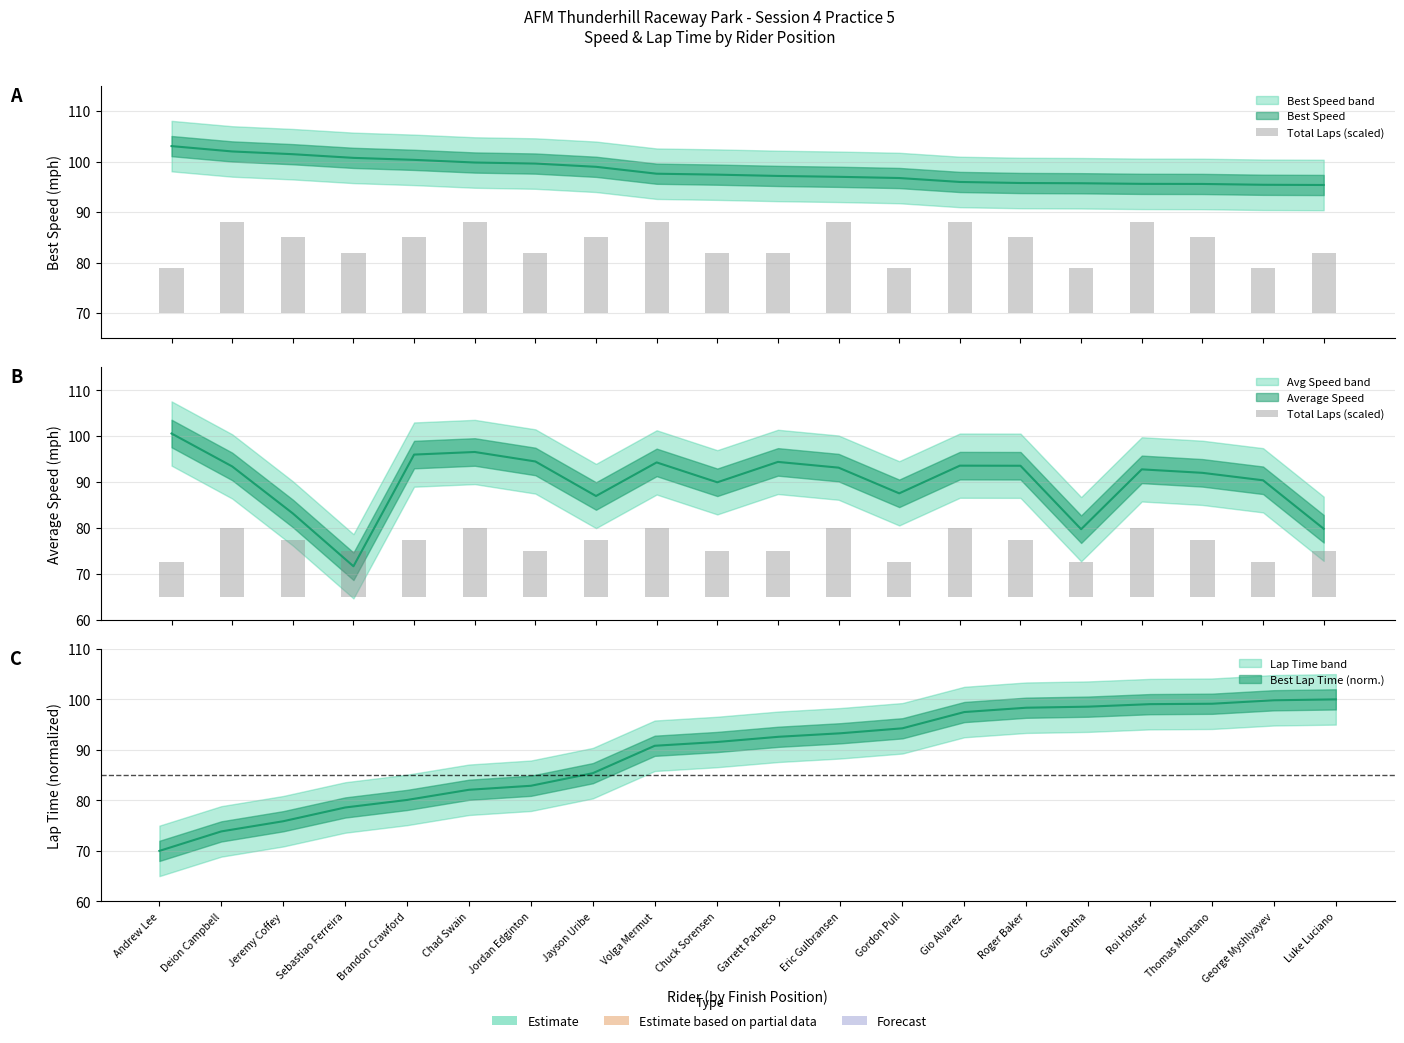

Reading left to right, list all the values displayed in this chart.

Andrew Lee=7.5	Deion Campbell=15.0	Jeremy Coffey=12.5	Sebastiao Ferreira=10.0	Brandon Crawford=12.5	Chad Swain=15.0	Jordan Edginton=10.0	Jayson Uribe=12.5	Volga Mermut=15.0	Chuck Sorensen=10.0	Garrett Pacheco=10.0	Eric Gulbransen=15.0	Gordon Pull=7.5	Gio Alvarez=15.0	Roger Baker=12.5	Gavin Botha=7.5	Roi Holster=15.0	Thomas Montano=12.5	George Myshlyayev=7.5	Luke Luciano=10.0